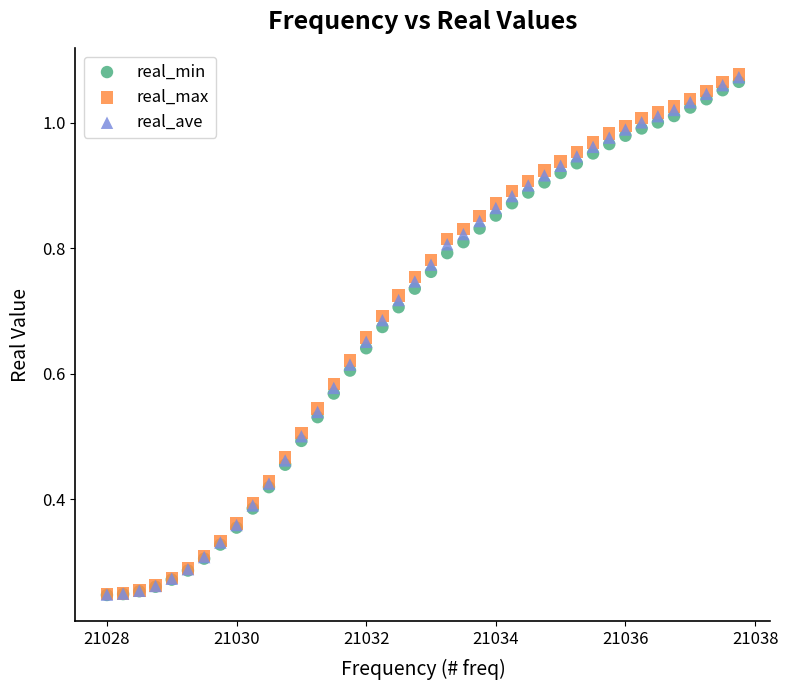

What are all the series names shown in the legend?

real_min, real_max, real_ave